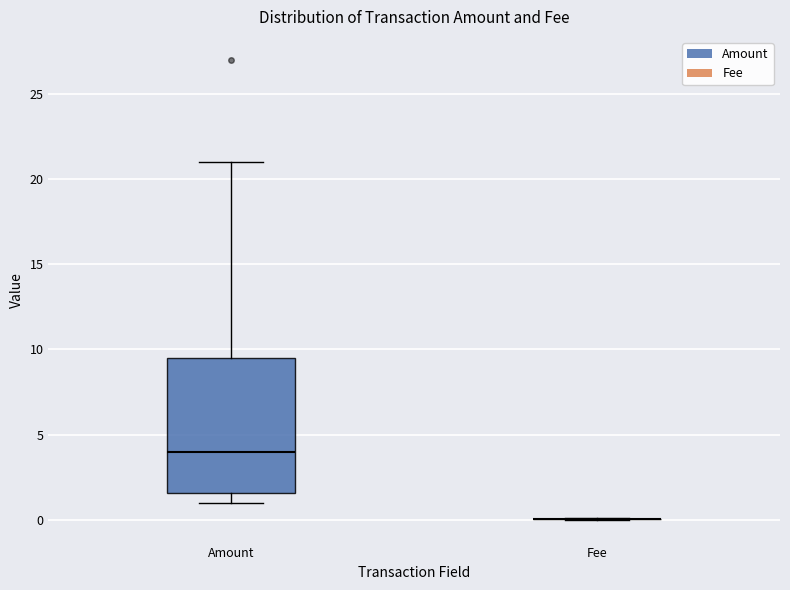

Reading left to right, read every box against the y-axis: the position of its median line, the range the box covers, and the ends of its whiskers. The values are not printed on the chart, so give them approximately, as read against the axis.

Amount: median 4.0, box 1.5 to 9.5, whiskers 1.0 to 21.0
Fee: box collapsed to a line at 0.0, whiskers 0.0 to 0.0